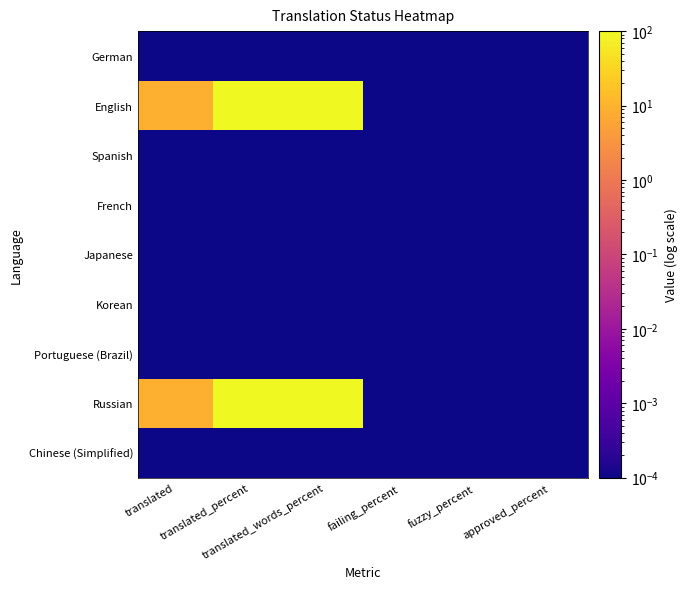

At how many categories does at least one series exceed 10?

2